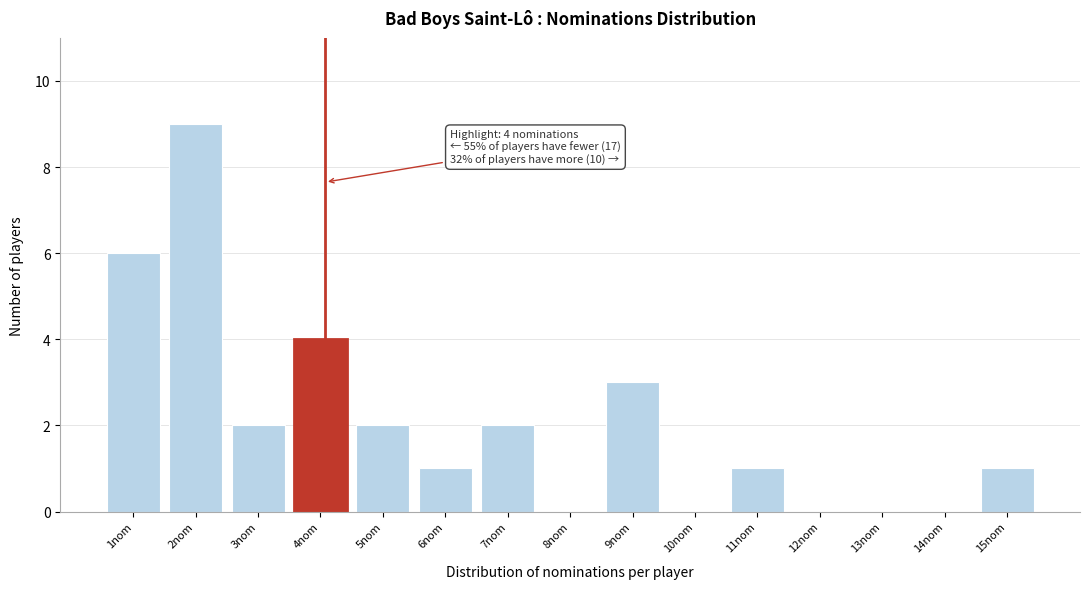

Reading right to left, what are all the values shown in this chart?

15nom=1	14nom=0	13nom=0	12nom=0	11nom=1	10nom=0	9nom=3	8nom=0	7nom=2	6nom=1	5nom=2	4nom=4	3nom=2	2nom=9	1nom=6